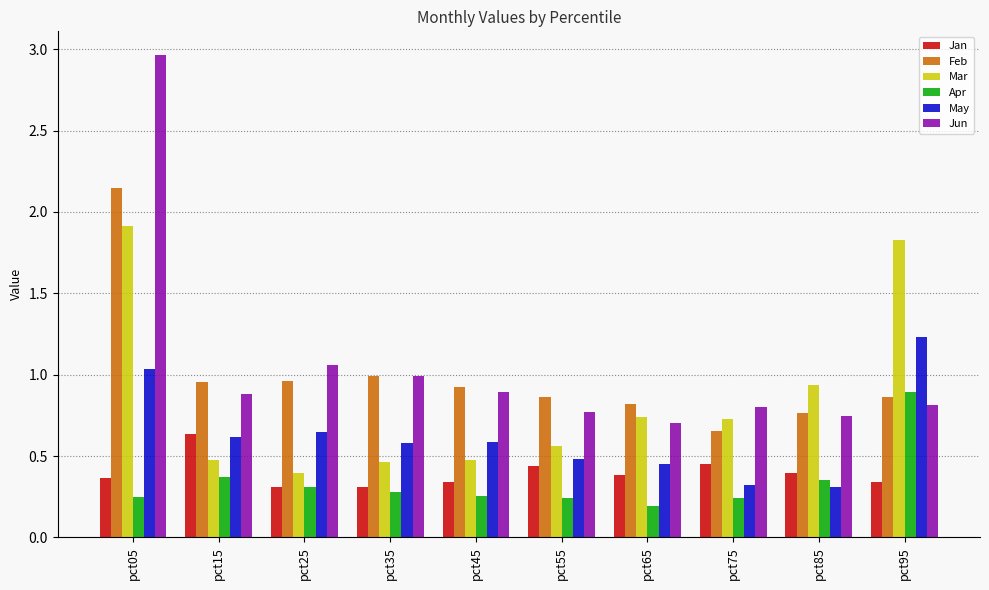

At which label does Jun reach its peak?

pct05